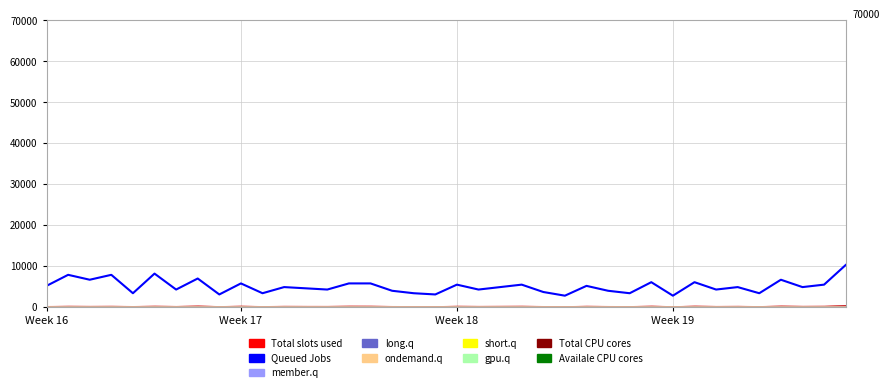

Reading left to right, extract all data points from this chart.

5100	7800	6600	7800	3300	8100	4200	6900	3000	5700	3300	4800	4500	4200	5700	5700	3900	3300	3000	5400	4200	4800	5400	3600	2700	5100	3900	3300	6000	2700	6000	4200	4800	3300	6600	4800	5400	10200